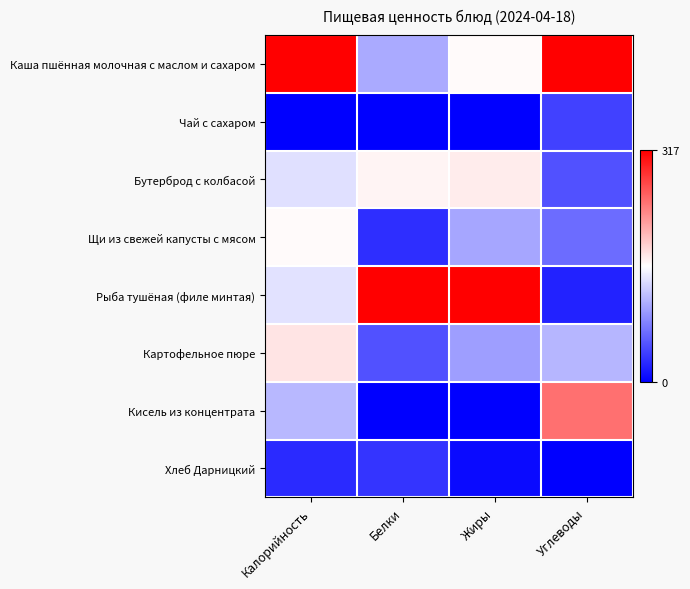

Reading right to left, what are all the values shown in this chart?

Каша пшённая молочная с маслом и сахаром: Углеводы=1.0	Жиры=0.5	Белки=0.3	Калорийность=1.0
Чай с сахаром: Углеводы=0.1	Жиры=0.0	Белки=0.0	Калорийность=0.0
Бутерброд с колбасой: Углеводы=0.2	Жиры=0.5	Белки=0.5	Калорийность=0.4
Щи из свежей капусты с мясом: Углеводы=0.2	Жиры=0.3	Белки=0.1	Калорийность=0.5
Рыба тушёная (филе минтая): Углеводы=0.1	Жиры=1.0	Белки=1.0	Калорийность=0.4
Картофельное пюре: Углеводы=0.4	Жиры=0.3	Белки=0.2	Калорийность=0.6
Кисель из концентрата: Углеводы=0.8	Жиры=0.0	Белки=0.0	Калорийность=0.4
Хлеб Дарницкий: Углеводы=0.0	Жиры=0.0	Белки=0.1	Калорийность=0.1